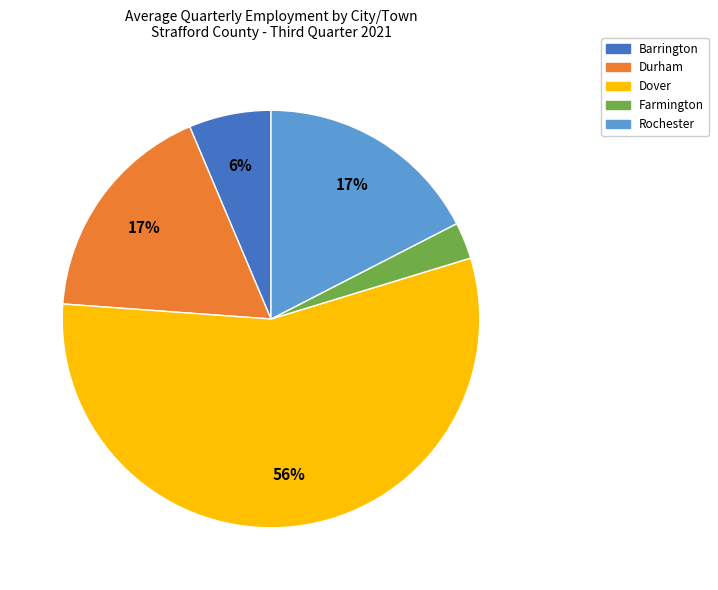

Combined, do Dover and Barrington account for over 50%?

Yes